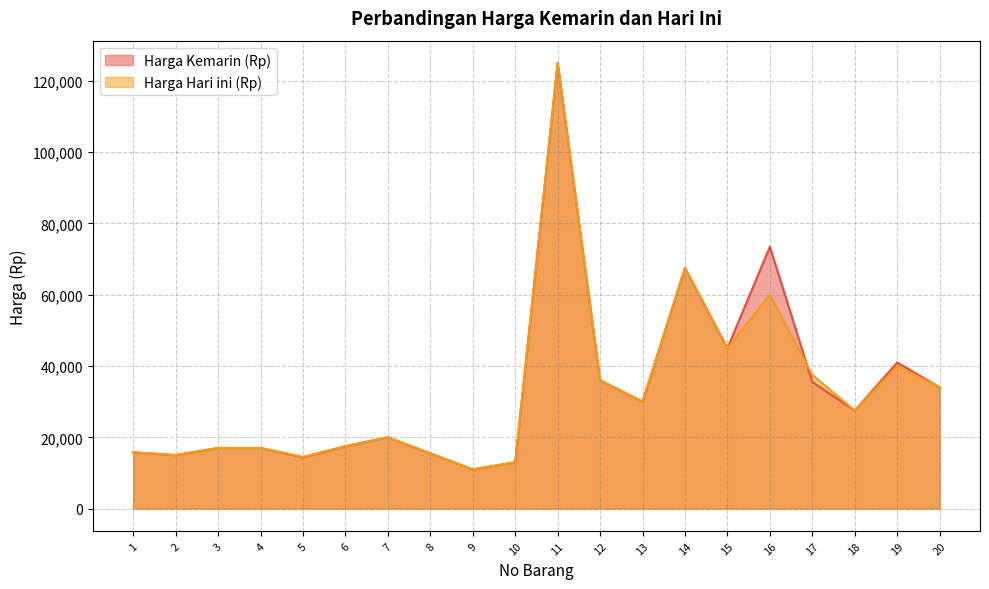

At how many categories does at least one series exceed 51895?

3